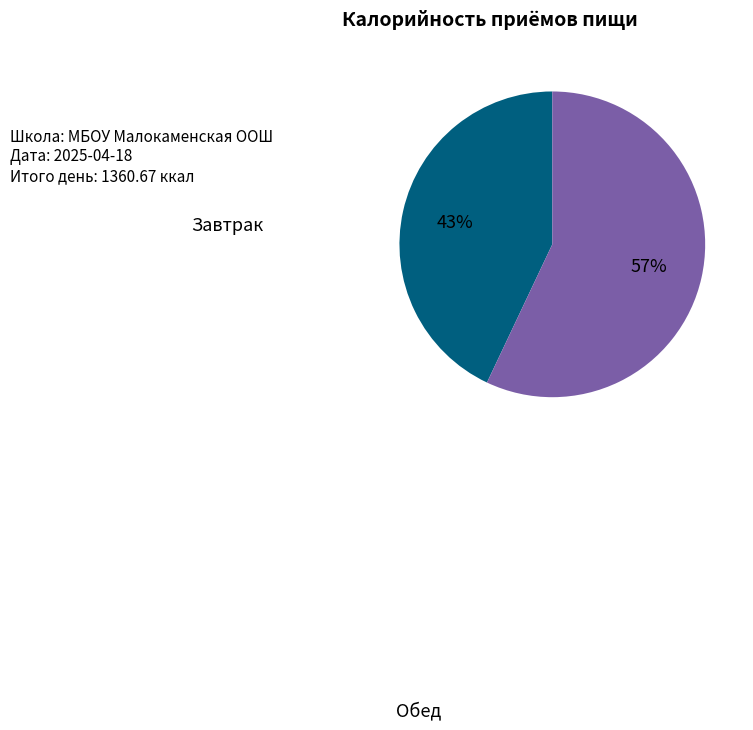

Count the number of slices in the pie.

2